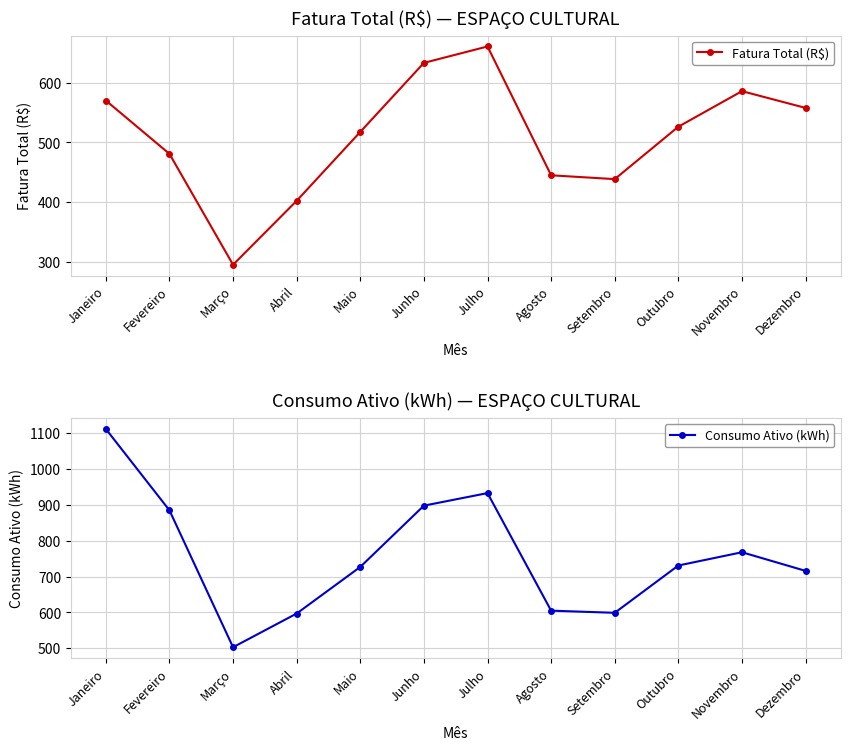

What are all the series names shown in the legend?

Fatura Total (R$), Consumo Ativo (kWh)